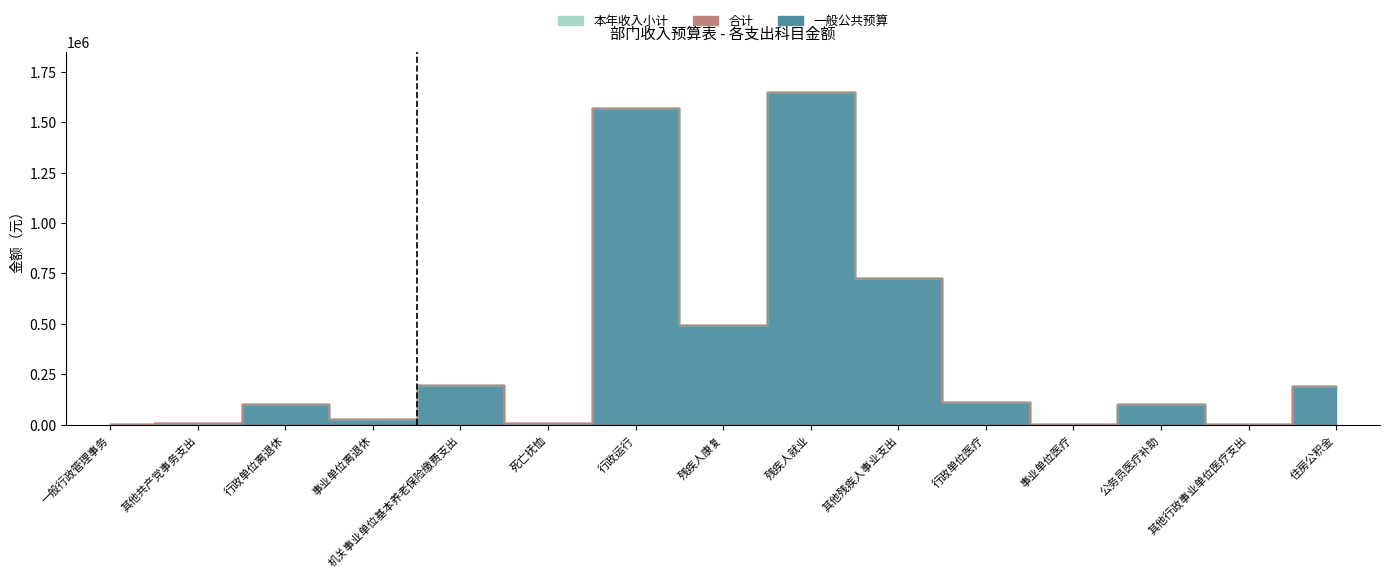

What is the label of the 12th point from the left?

事业单位医疗